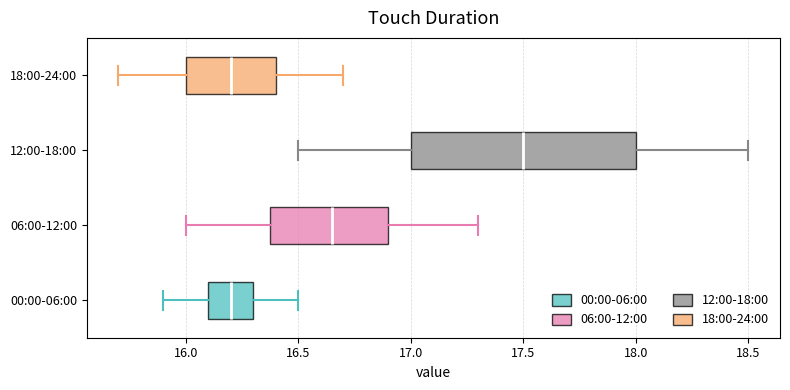

Where is the right edge of the box for 18:00-24:00 on the x-axis? The values are not printed on the chart, so give them approximately, as read against the axis.

16.40